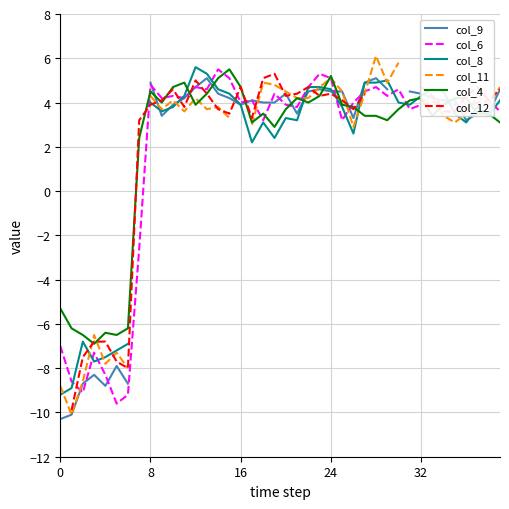

What is the label of the 10th point from the left?

9